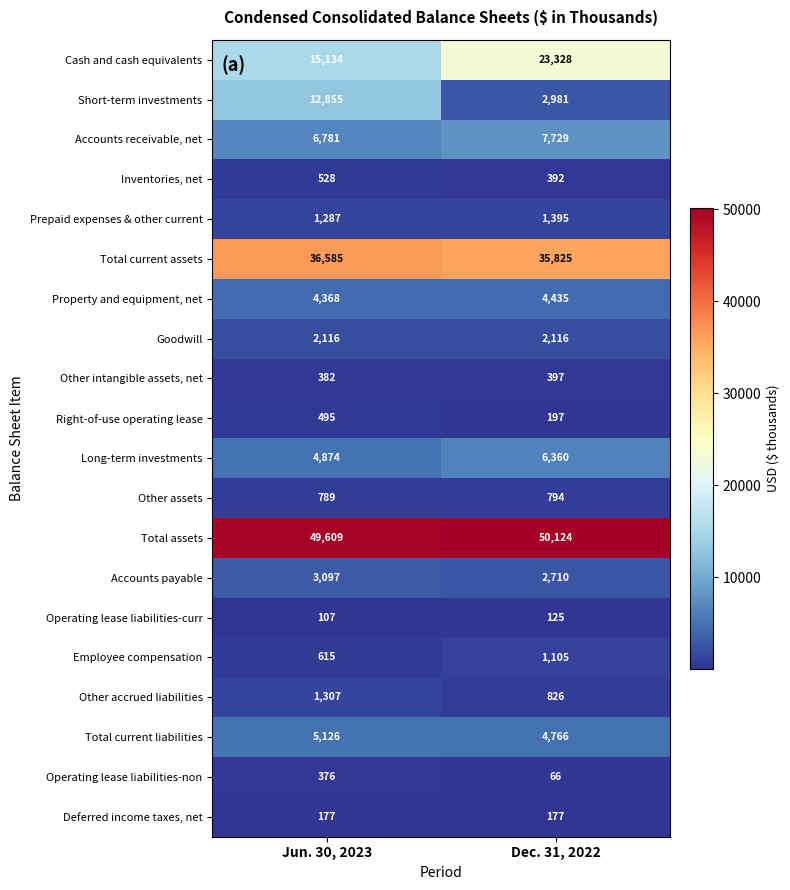

What is the sum of all Short-term investments values?

15836